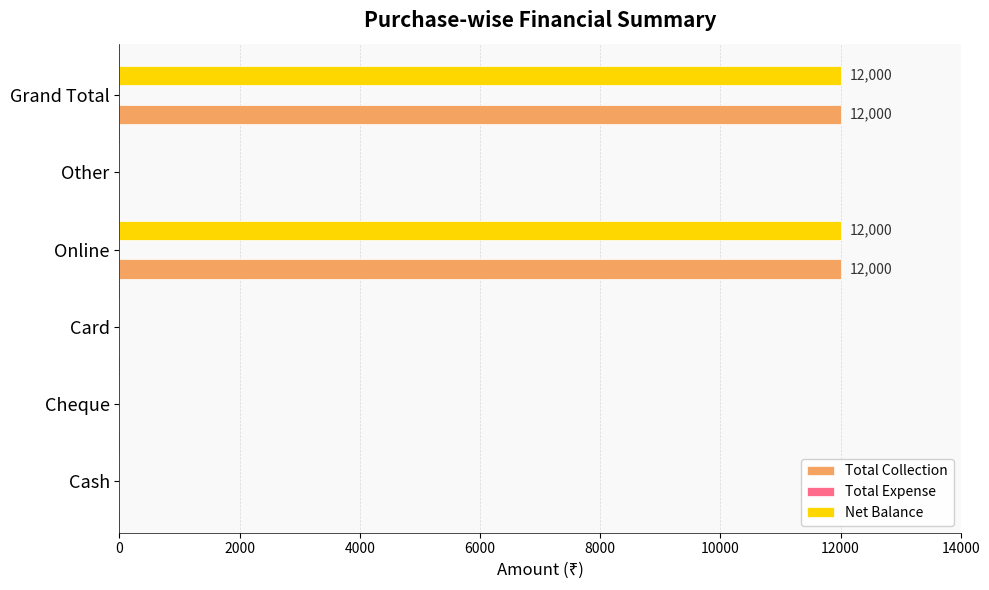

How many Total Collection values are between 0 and 12000?

6